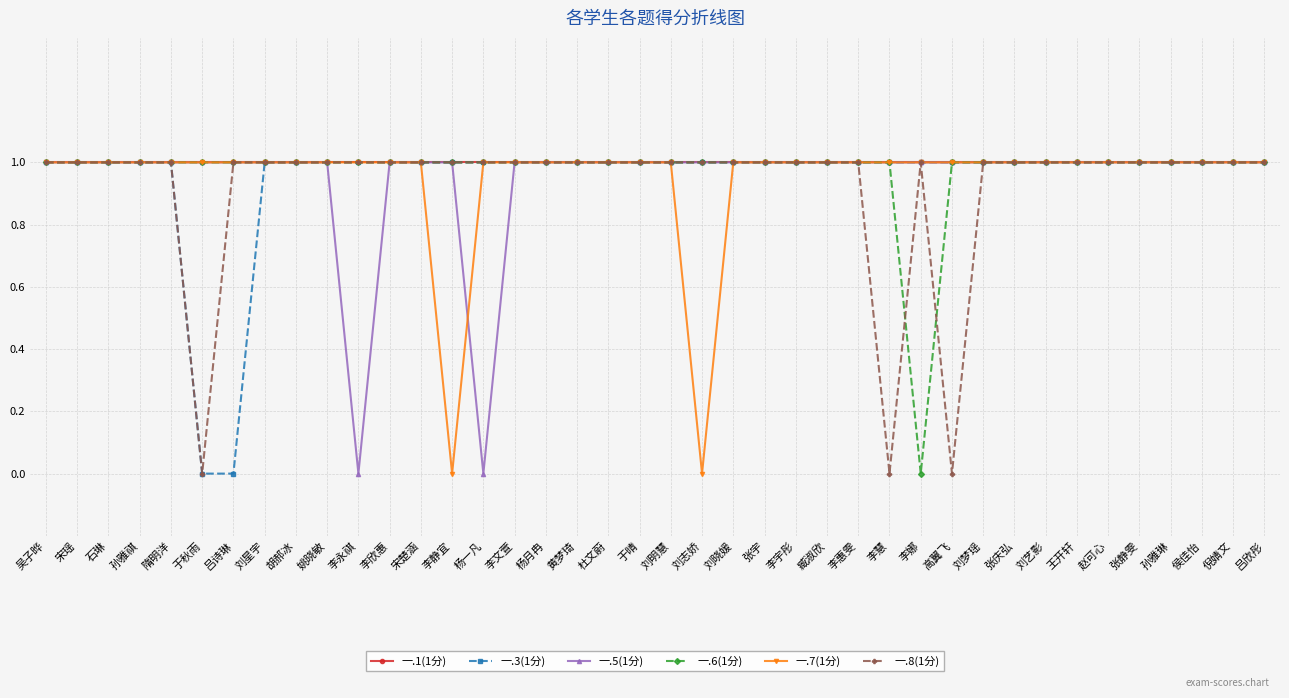

The 一.6(1分) series shows 0 at 隋明洋. True or false?

False